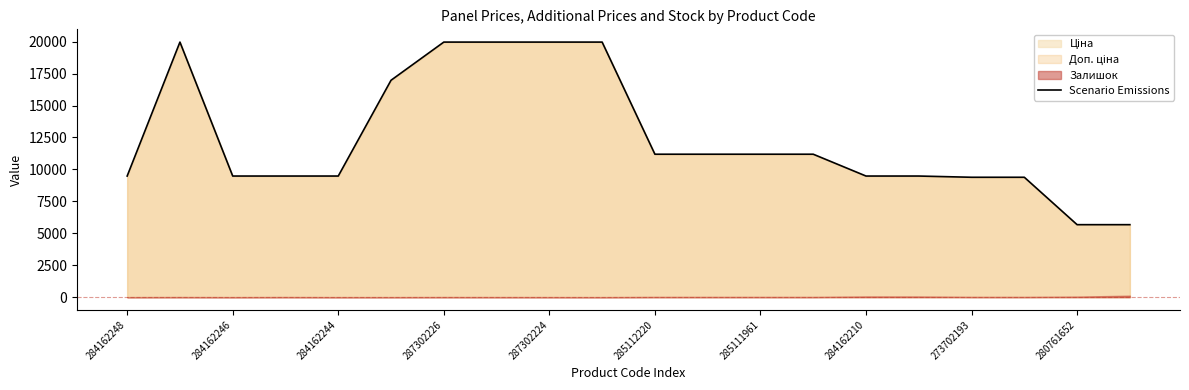

What is the maximum value for Scenario Emissions?

19964.2